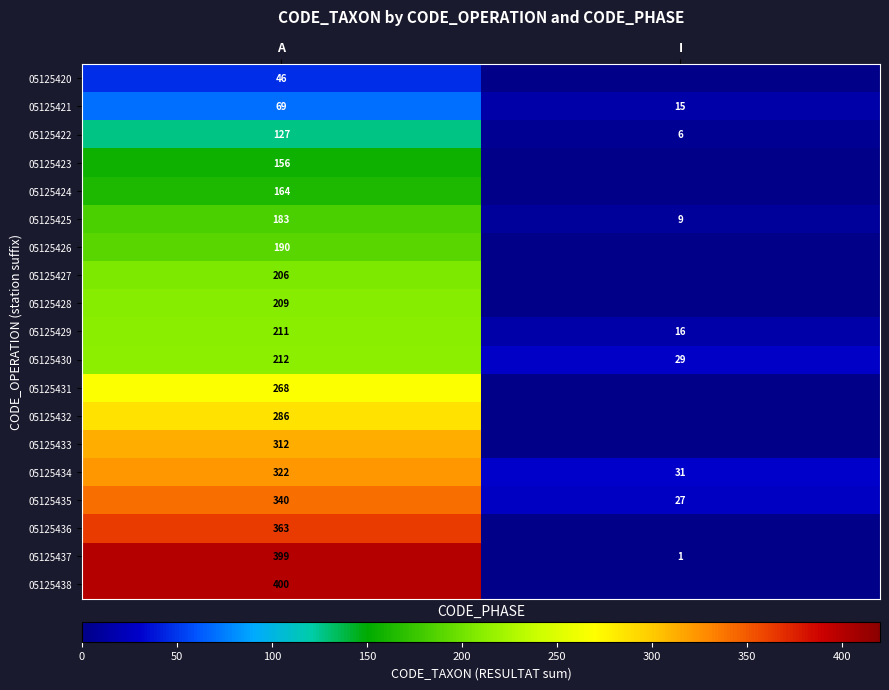

At which category is the sum across all series the highest?

A